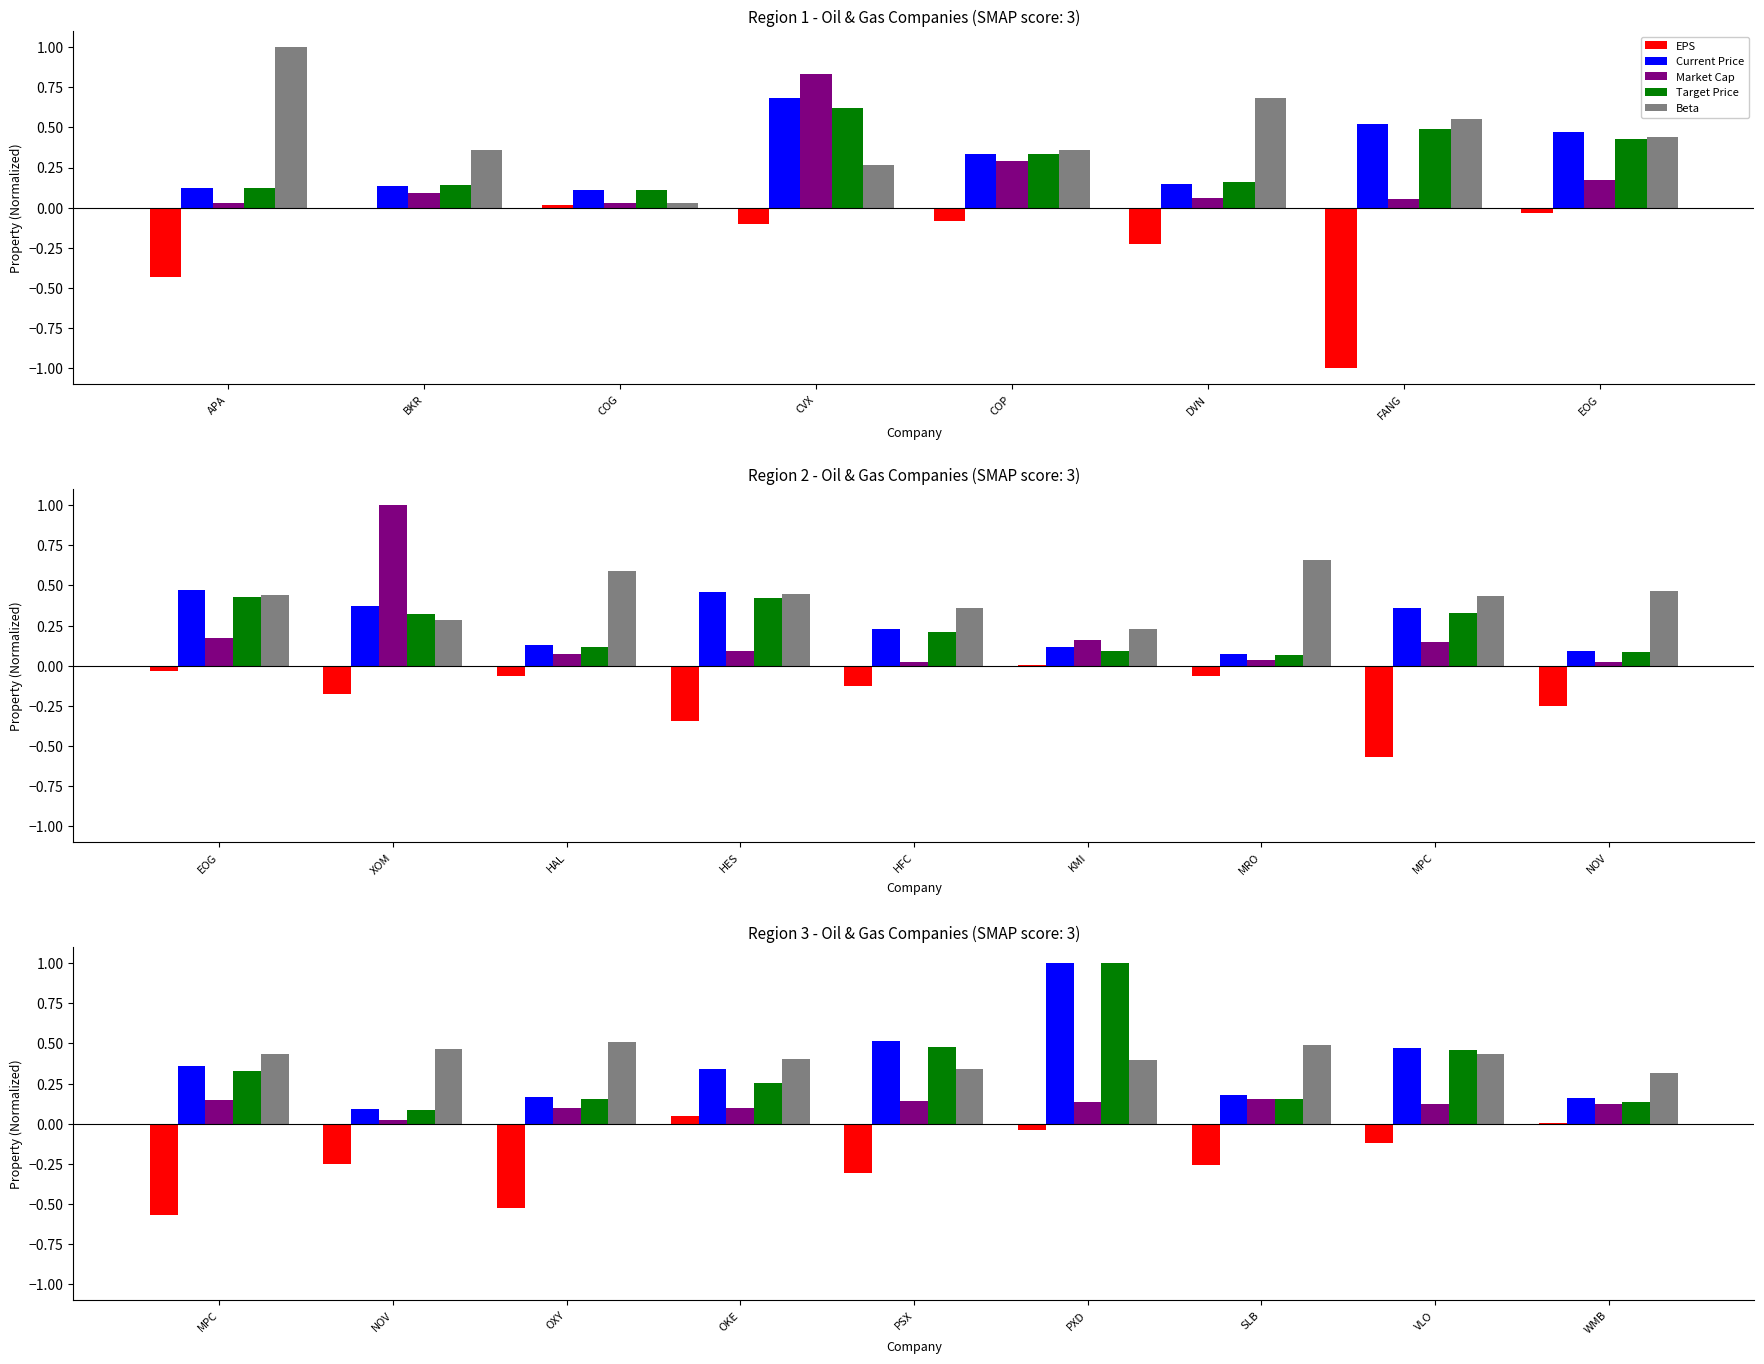

At how many categories does at least one series exceed 0?

9